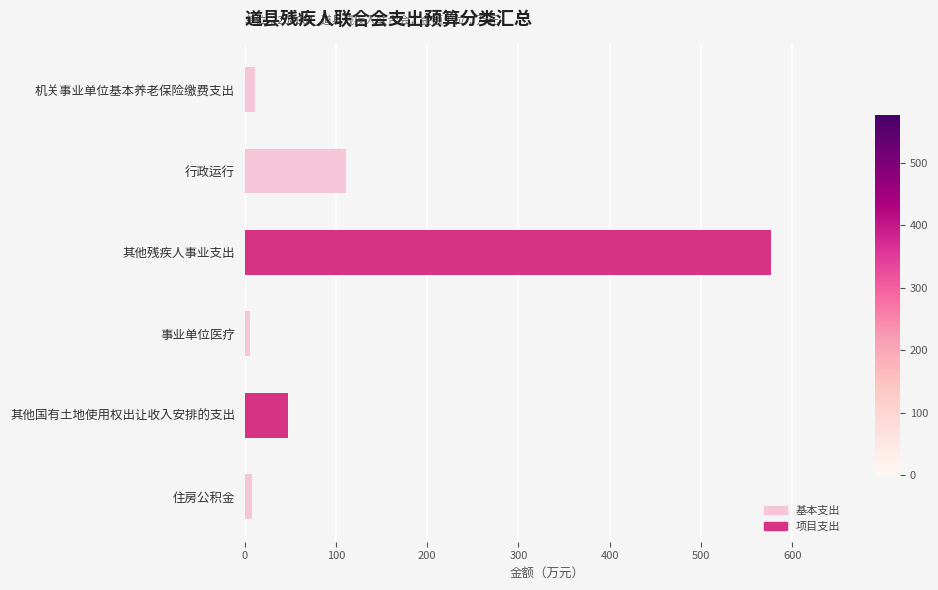

True or false: 基本支出 has a value of -75.0 at 其他残疾人事业支出.

False